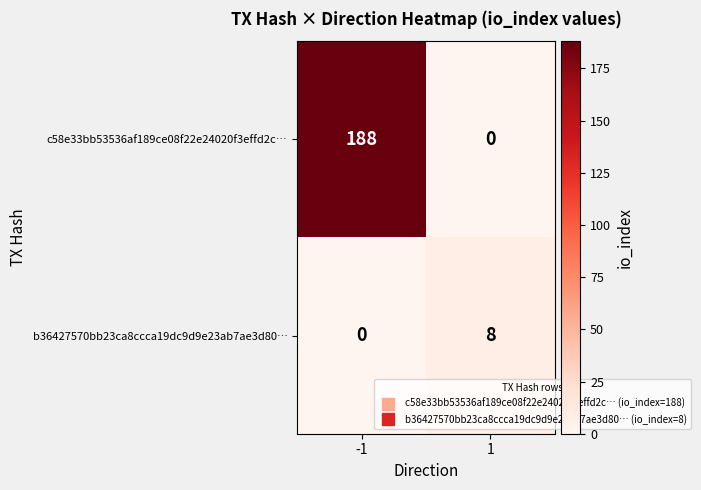

At which category is the sum across all series the highest?

-1